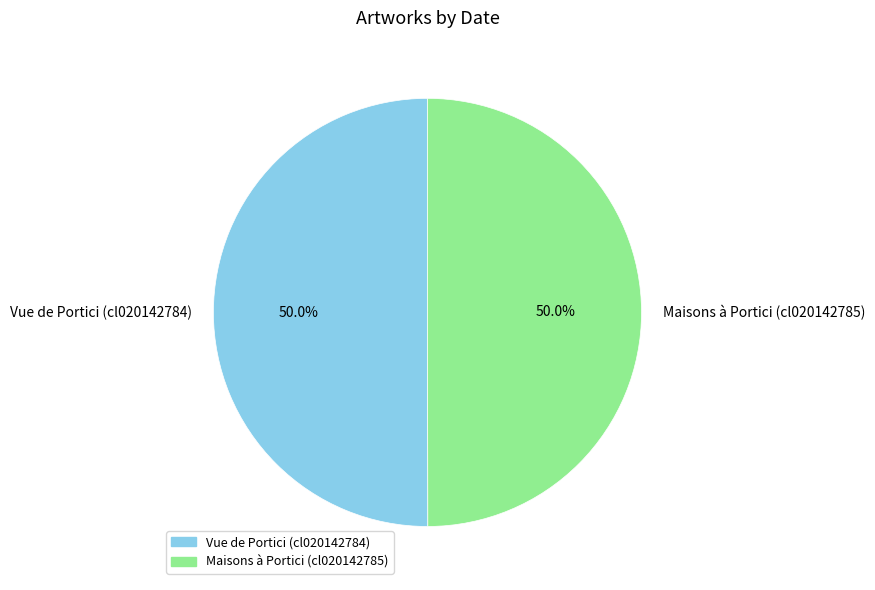

Approximately how many times larger is the value at Maisons à Portici (cl020142785) compared to Vue de Portici (cl020142784)?

1.0